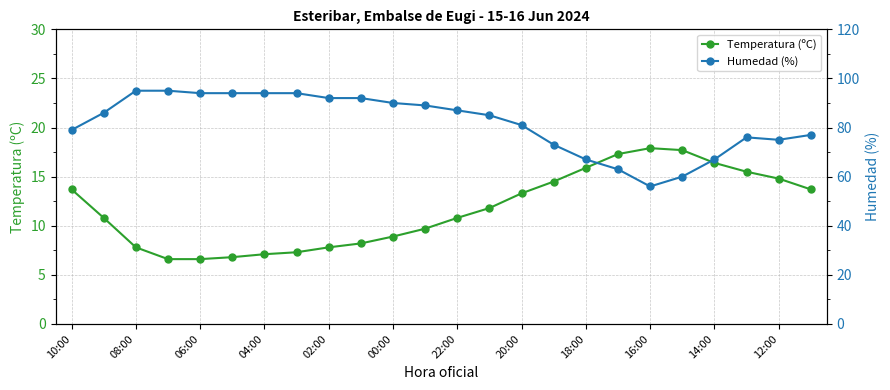

Which label corresponds to the largest value in the chart?

08:00